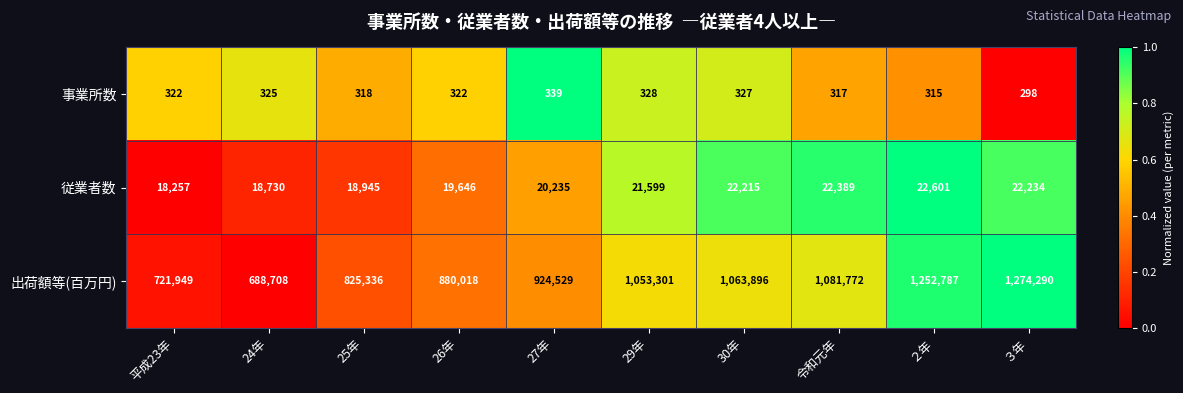

How many series are shown in this chart?

3